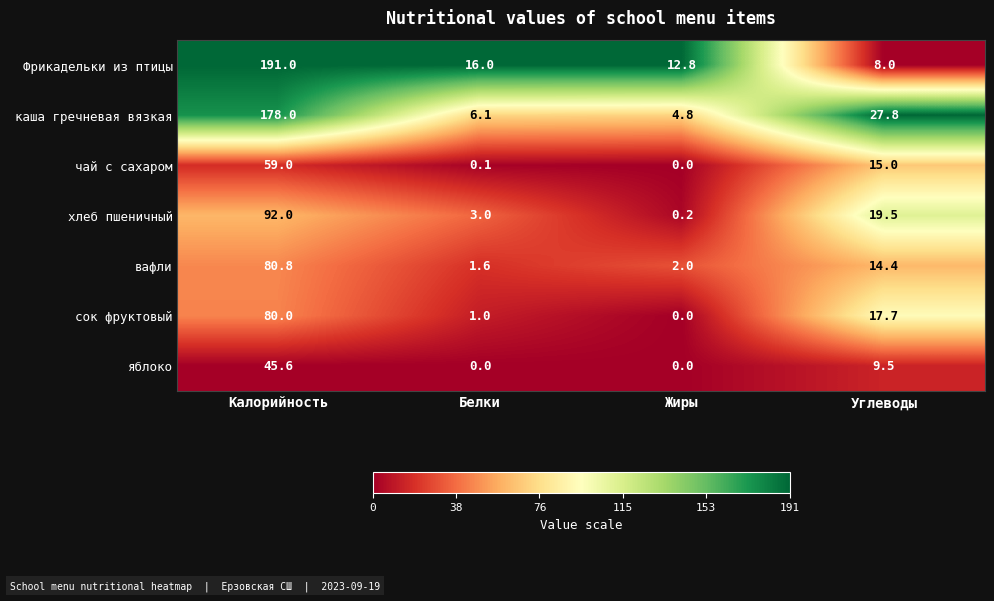

Rank the series by their maximum value, from lowest to highest.

яблоко, чай с сахаром, сок фруктовый, вафли, хлеб пшеничный, каша гречневая вязкая, Фрикадельки из птицы